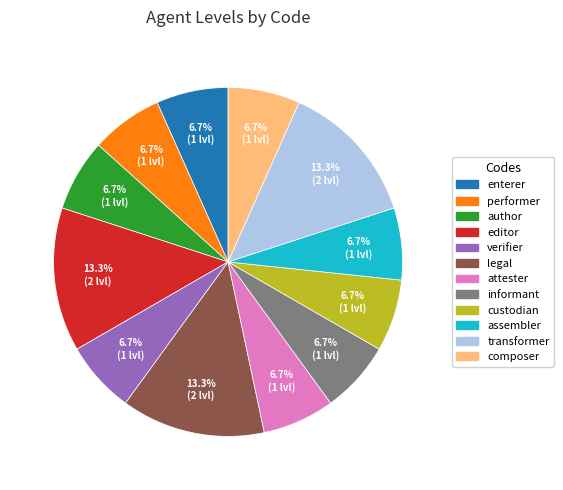

What percentage is the verifier slice, to the nearest percent?

7%